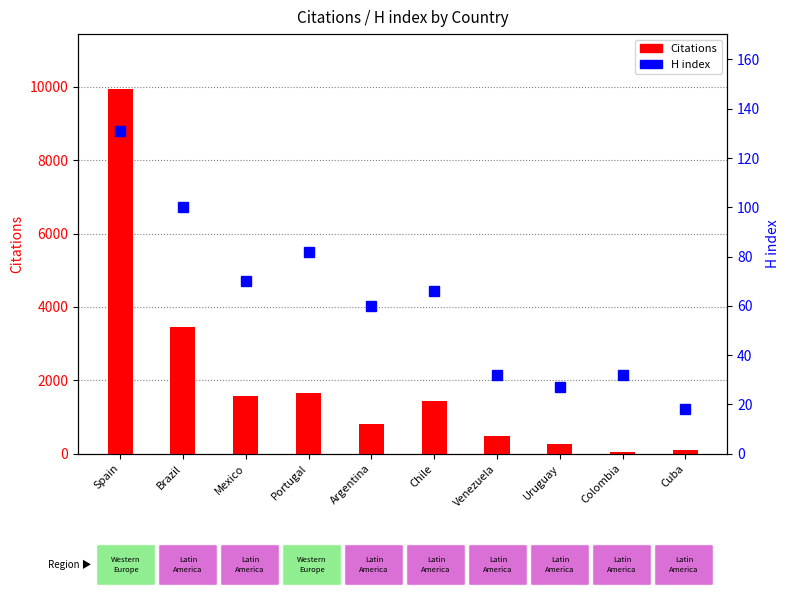

How many groups of bars are there?

10